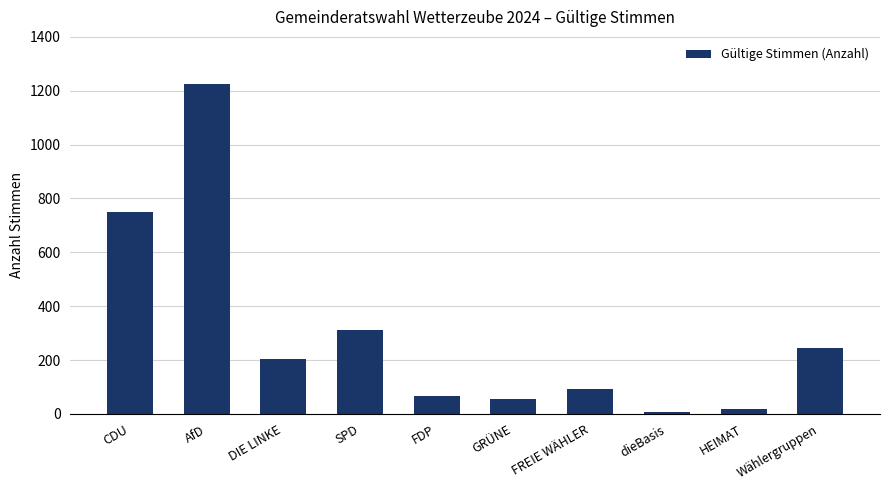

What is the maximum value shown in the chart?

1226